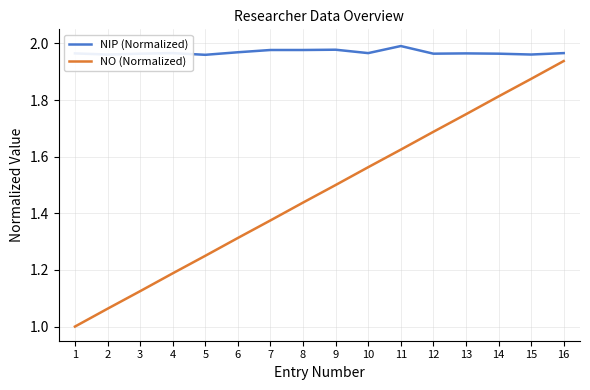

True or false: NO (Normalized) and NIP (Normalized) intersect in this chart.

False